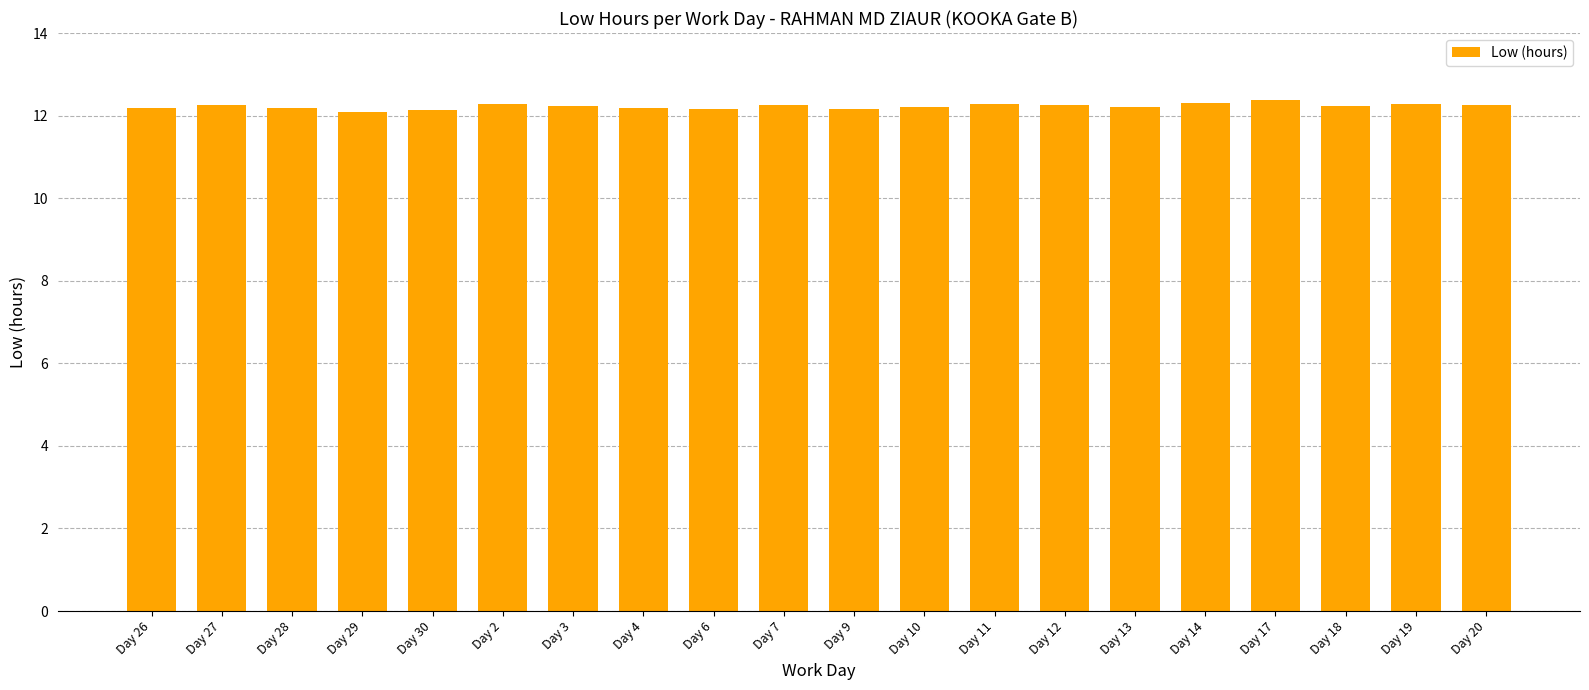

Is it true that the value at Day 7 is 12.3?

True